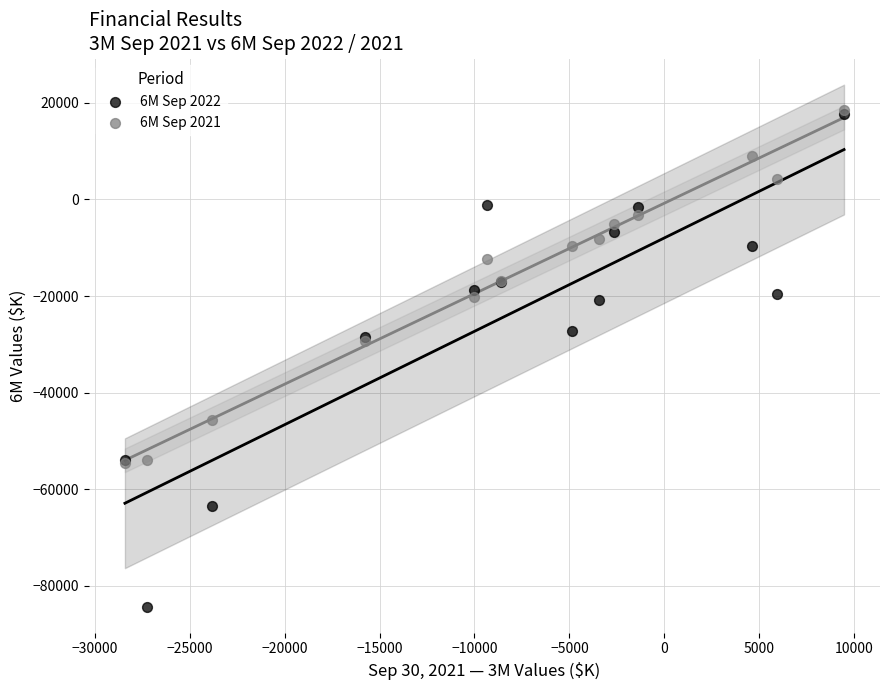

What are all the series names shown in the legend?

6M Sep 2022, 6M Sep 2021